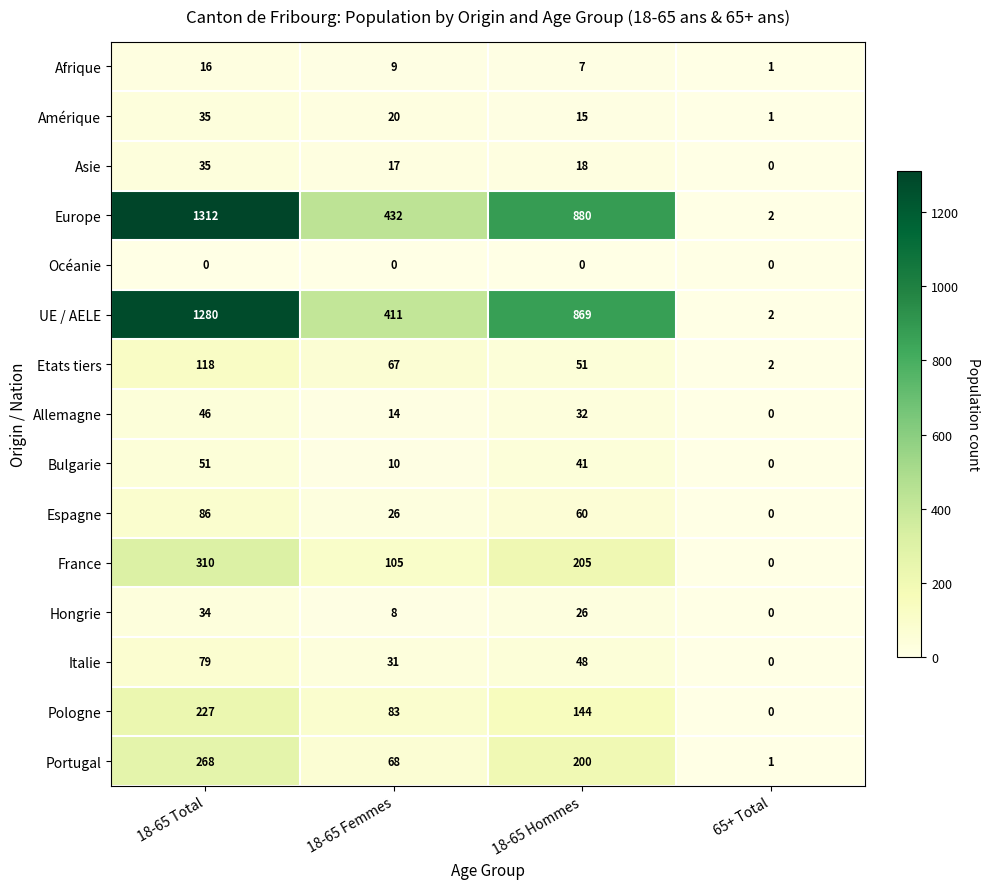

Count the number of data series in this chart.

15